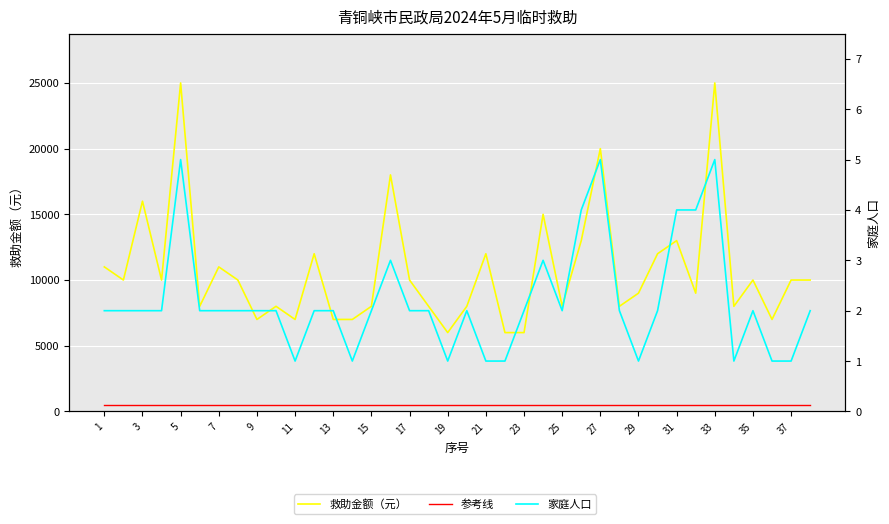

Rank the series at 23 from lowest to highest value.

家庭人口, 参考线, 救助金额（元）